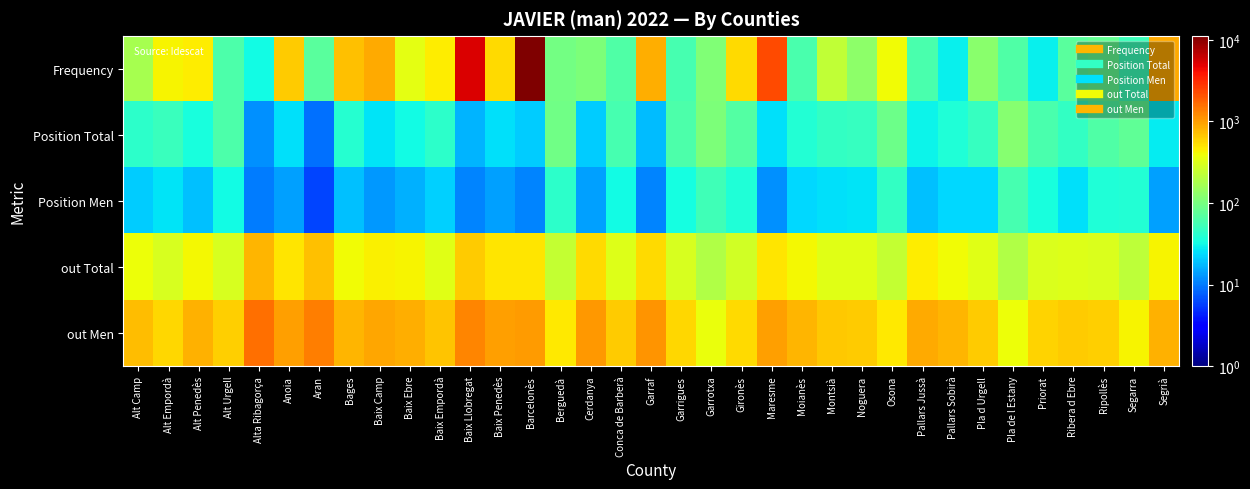

Reading left to right, list all the values displayed in this chart.

Frequency: Alt Camp=172	Alt Empordà=424	Alt Penedès=465	Alt Urgell=62	Alta Ribagorça=32	Anoia=630	Aran=72	Bages=709	Baix Camp=881	Baix Ebre=345	Baix Empordà=467	Baix Llobregat=5317	Baix Penedès=561	Barcelonès=11135	Berguedà=96	Cerdanya=108	Conca de Barberà=65	Garraf=871	Garrigues=57	Garrotxa=113	Gironès=543	Maresme=2294	Moianès=60	Montsià=231	Noguera=129	Osona=395	Pallars Jussà=60	Pallars Sobirà=29	Pla d Urgell=123	Pla de l Estany=64	Priorat=29	Ribera d Ebre=71	Ripollès=80	Segarra=52	Segrià=901
Position Total: Alt Camp=43	Alt Empordà=50	Alt Penedès=35	Alt Urgell=62	Alta Ribagorça=12	Anoia=25	Aran=9	Bages=40	Baix Camp=26	Baix Ebre=32	Baix Empordà=43	Baix Llobregat=17	Baix Penedès=25	Barcelonès=21	Berguedà=93	Cerdanya=21	Conca de Barberà=58	Garraf=18	Garrigues=62	Garrotxa=107	Gironès=67	Maresme=25	Moianès=39	Montsià=46	Noguera=49	Osona=91	Pallars Jussà=30	Pallars Sobirà=37	Pla d Urgell=48	Pla de l Estany=122	Priorat=61	Ribera d Ebre=47	Ripollès=65	Segarra=77	Segrià=28
Position Men: Alt Camp=21	Alt Empordà=26	Alt Penedès=19	Alt Urgell=32	Alta Ribagorça=10	Anoia=14	Aran=6	Bages=19	Baix Camp=13	Baix Ebre=16	Baix Empordà=22	Baix Llobregat=11	Baix Penedès=14	Barcelonès=11	Berguedà=44	Cerdanya=14	Conca de Barberà=32	Garraf=11	Garrigues=33	Garrotxa=54	Gironès=37	Maresme=12	Moianès=23	Montsià=25	Noguera=26	Osona=46	Pallars Jussà=19	Pallars Sobirà=23	Pla d Urgell=23	Pla de l Estany=58	Priorat=35	Ribera d Ebre=25	Ripollès=37	Segarra=39	Segrià=14
out Total: Alt Camp=378	Alt Empordà=293	Alt Penedès=419	Alt Urgell=303	Alta Ribagorça=808	Anoia=504	Aran=701	Bages=392	Baix Camp=446	Baix Ebre=433	Baix Empordà=337	Baix Llobregat=638	Baix Penedès=499	Barcelonès=488	Berguedà=238	Cerdanya=555	Conca de Barberà=322	Garraf=556	Garrigues=300	Garrotxa=189	Gironès=273	Maresme=496	Moianès=416	Montsià=336	Noguera=328	Osona=239	Pallars Jussà=455	Pallars Sobirà=404	Pla d Urgell=332	Pla de l Estany=194	Priorat=314	Ribera d Ebre=324	Ripollès=314	Segarra=220	Segrià=424
out Men: Alt Camp=743	Alt Empordà=583	Alt Penedès=838	Alt Urgell=606	Alta Ribagorça=1561	Anoia=999	Aran=1367	Bages=791	Baix Camp=905	Baix Ebre=856	Baix Empordà=676	Baix Llobregat=1300	Baix Penedès=997	Barcelonès=1018	Berguedà=477	Cerdanya=1082	Conca de Barberà=629	Garraf=1123	Garrigues=573	Garrotxa=374	Gironès=552	Maresme=1006	Moianès=805	Montsià=666	Noguera=632	Osona=475	Pallars Jussà=888	Pallars Sobirà=784	Pla d Urgell=647	Pla de l Estany=390	Priorat=600	Ribera d Ebre=635	Ripollès=627	Segarra=421	Segrià=838